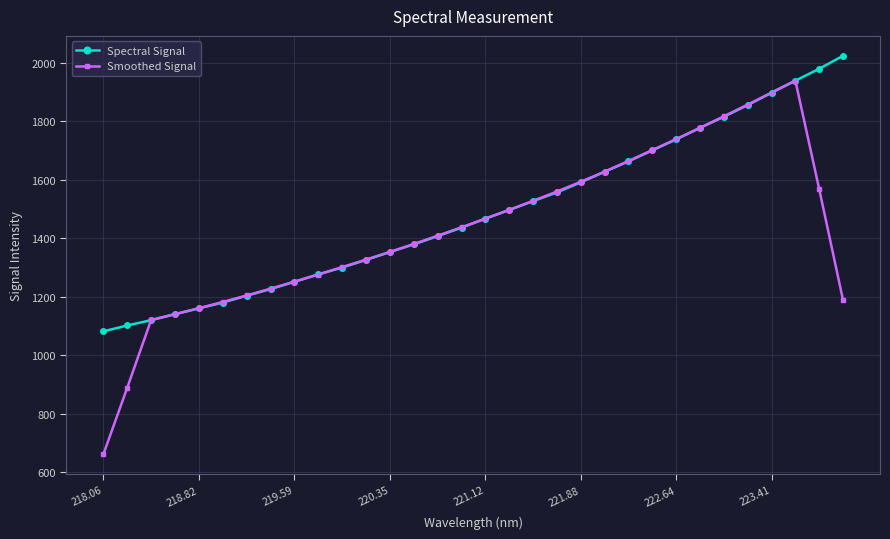

Which series ends up on top after the final intersection of Spectral Signal and Smoothed Signal?

Spectral Signal